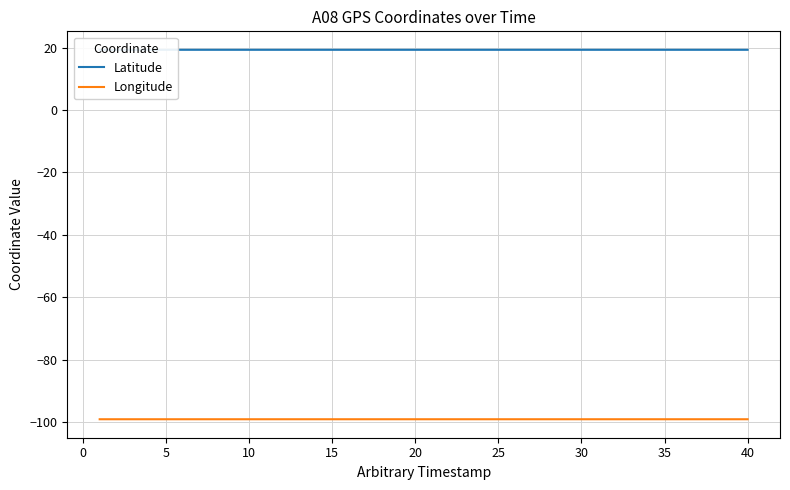

Which series has the largest range (max minus min)?

Latitude